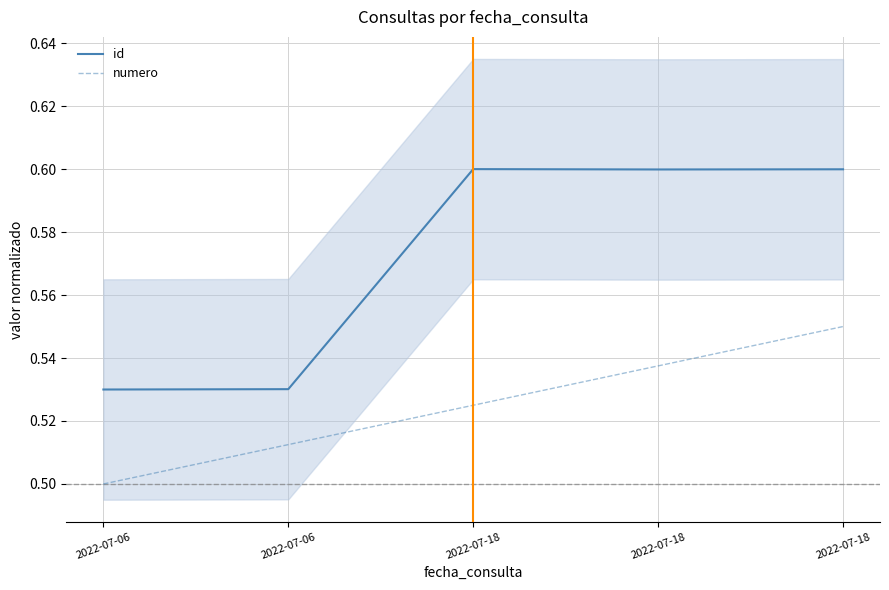

True or false: id has more than 0 points higher than both neighbors.

True